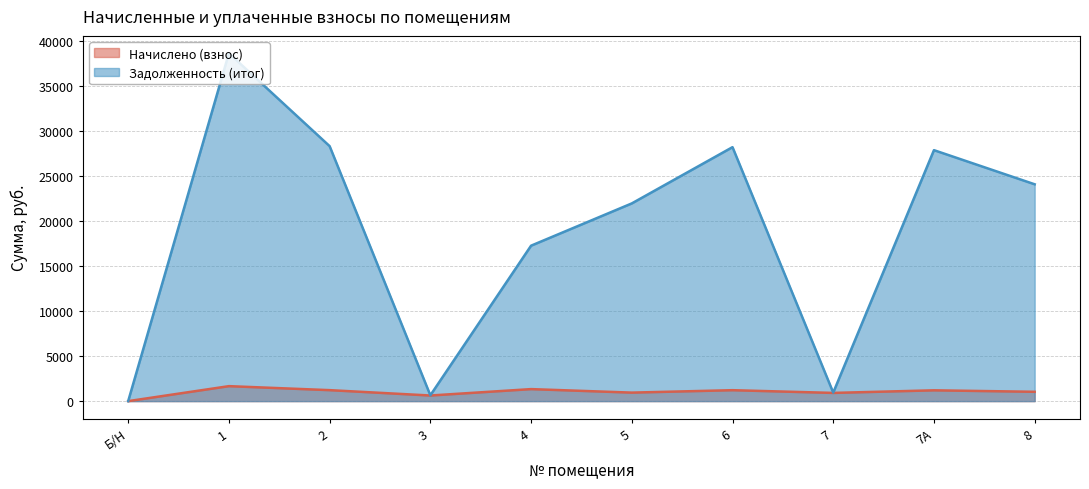

True or false: Начислено (взнос) and Задолженность (итог) cross at least once.

False